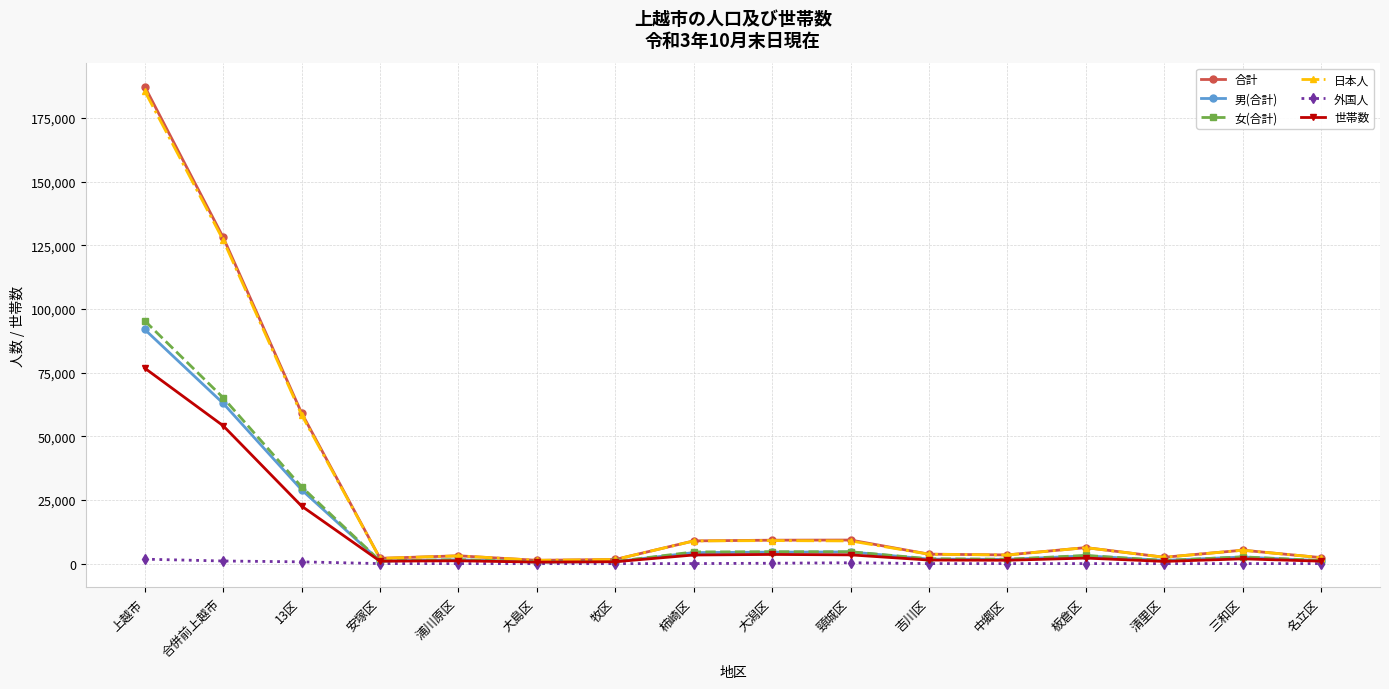

What is the label of the 5th point from the left?

浦川原区